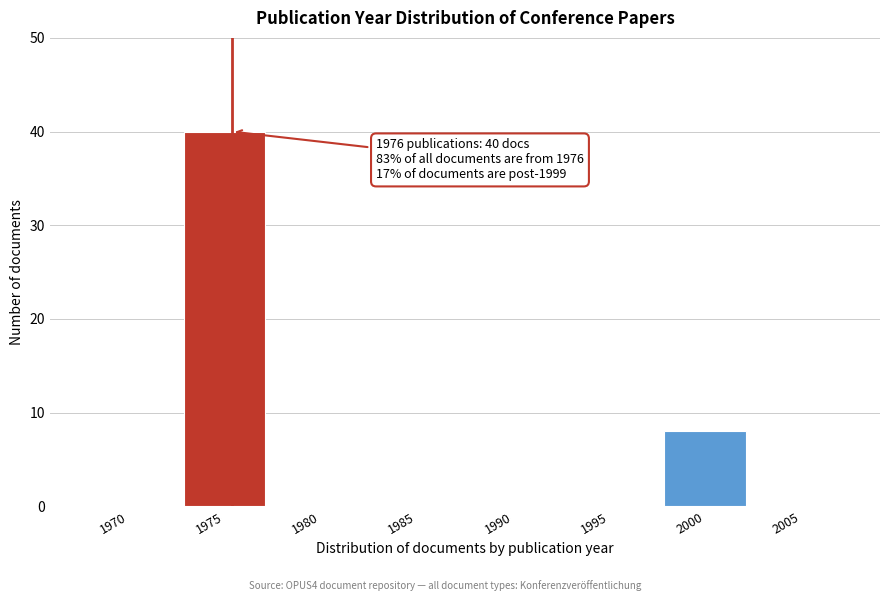

Reading left to right, transcribe all the data shown in this chart.

1970=0	1975=40	1980=0	1985=0	1990=0	1995=0	2000=8	2005=0